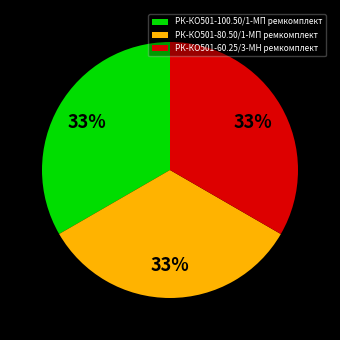

The РК-КО501-60.25/3-МН ремкомплект slice represents 33% of the pie. True or false?

True